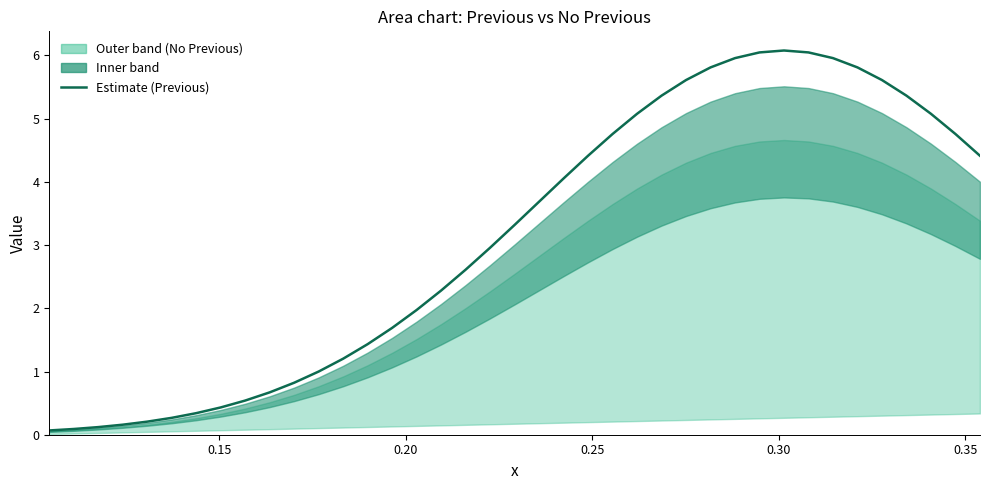

How many lines are shown in the chart?

1